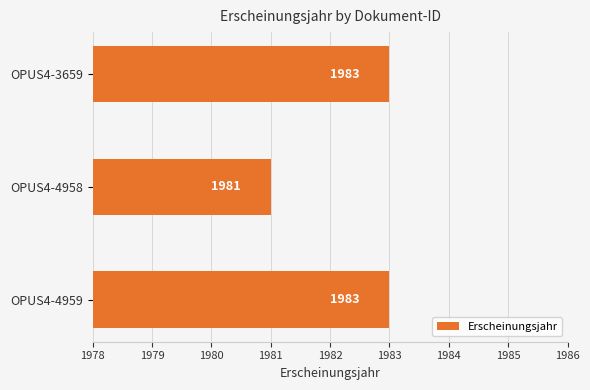

What is the change in value from OPUS4-4958 to OPUS4-4959?

+2